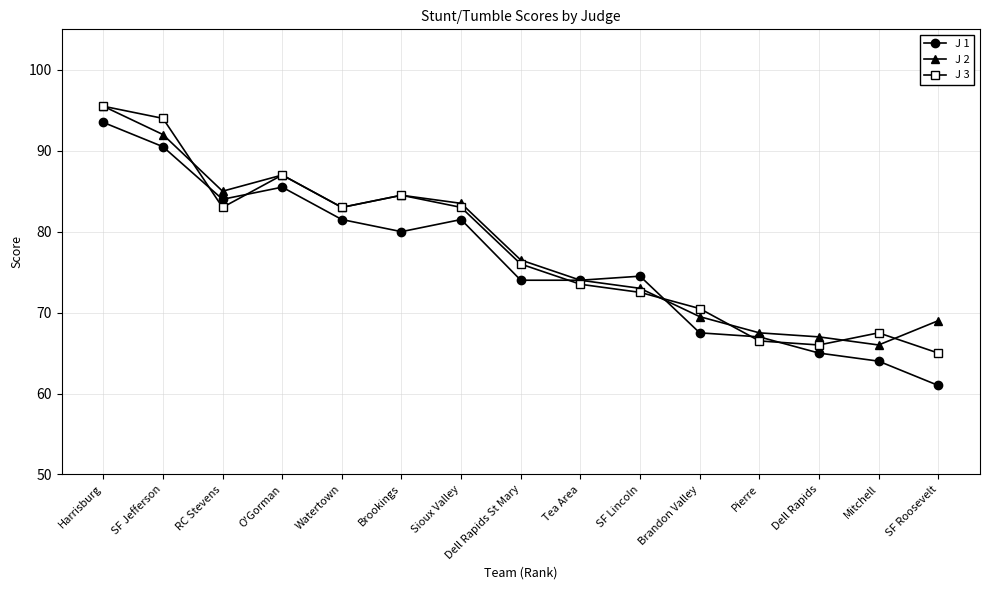

Where does the J 1 series first go above 74?

Harrisburg